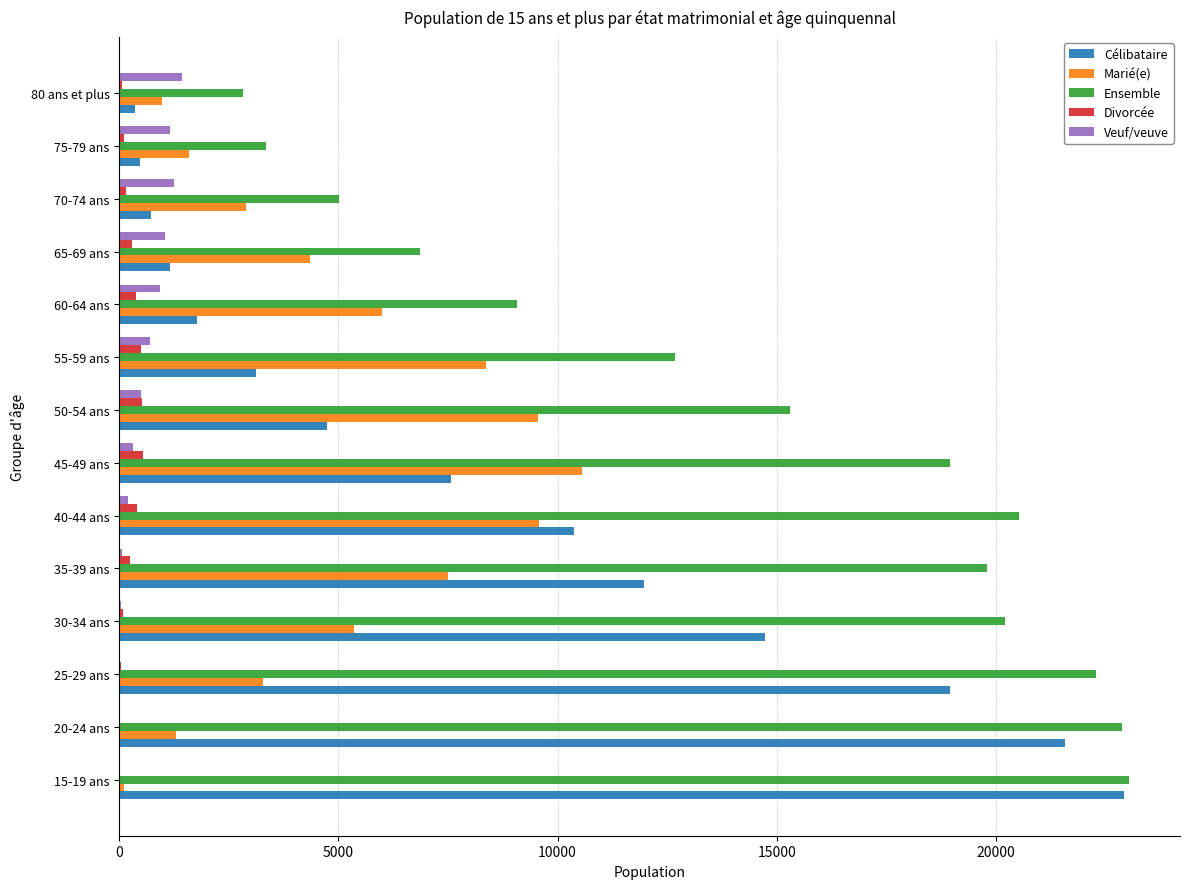

Between 30-34 ans and 60-64 ans, which series saw the biggest shift?

Célibataire